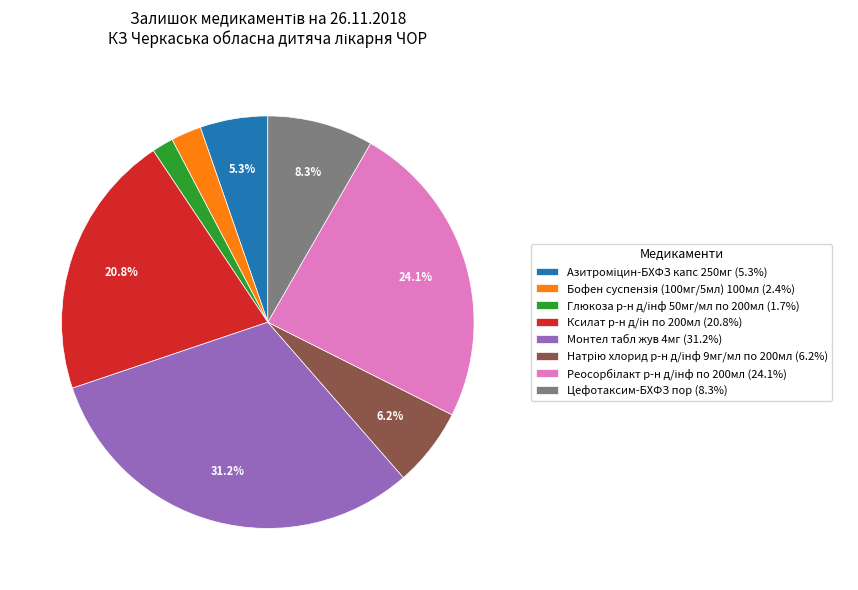

Does any single category account for the majority?

No